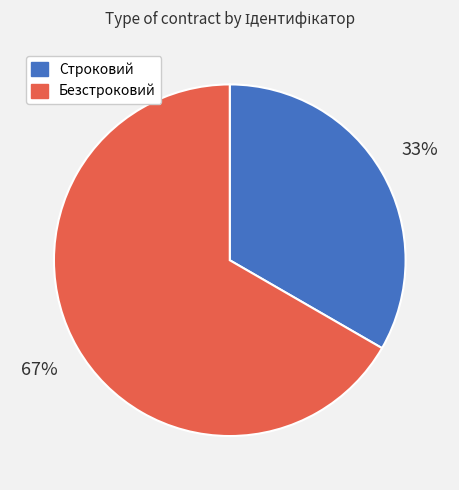

True or false: Строковий accounts for 43% of the total.

False